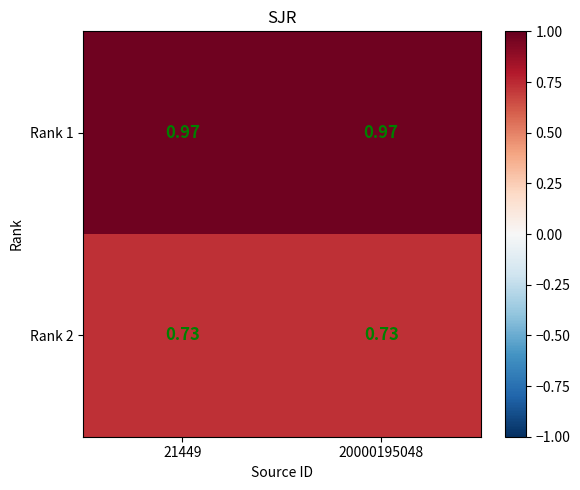

How many distinct data groups are displayed?

2